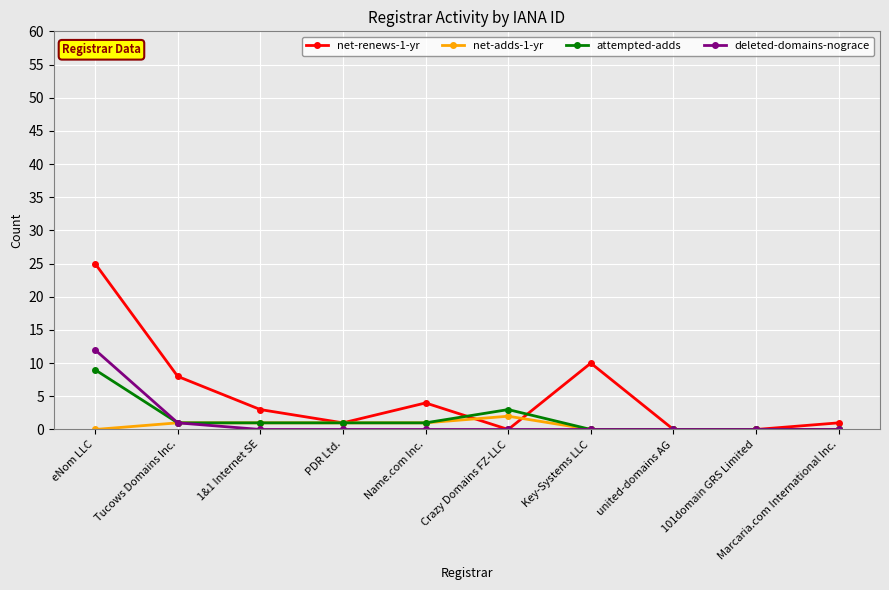

Is the value of net-adds-1-yr at 101domain GRS Limited greater than the value of net-renews-1-yr at Marcaria.com International Inc.?

No